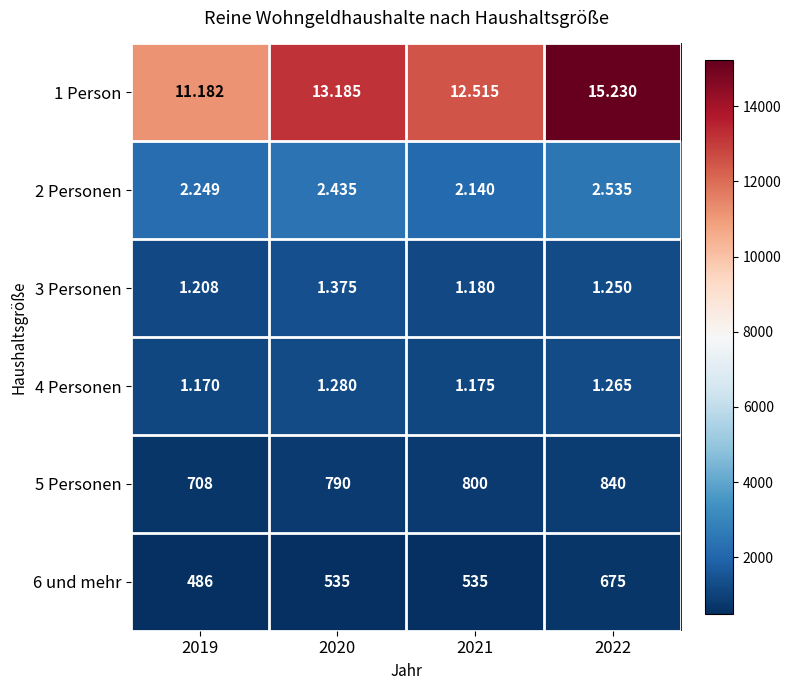

At which category is the sum across all series the highest?

2022